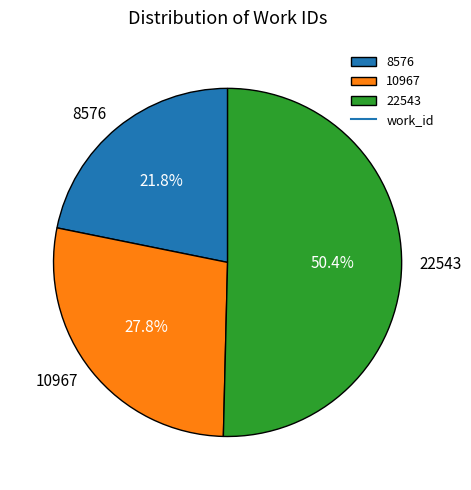

True or false: 10967 accounts for 28% of the total.

True